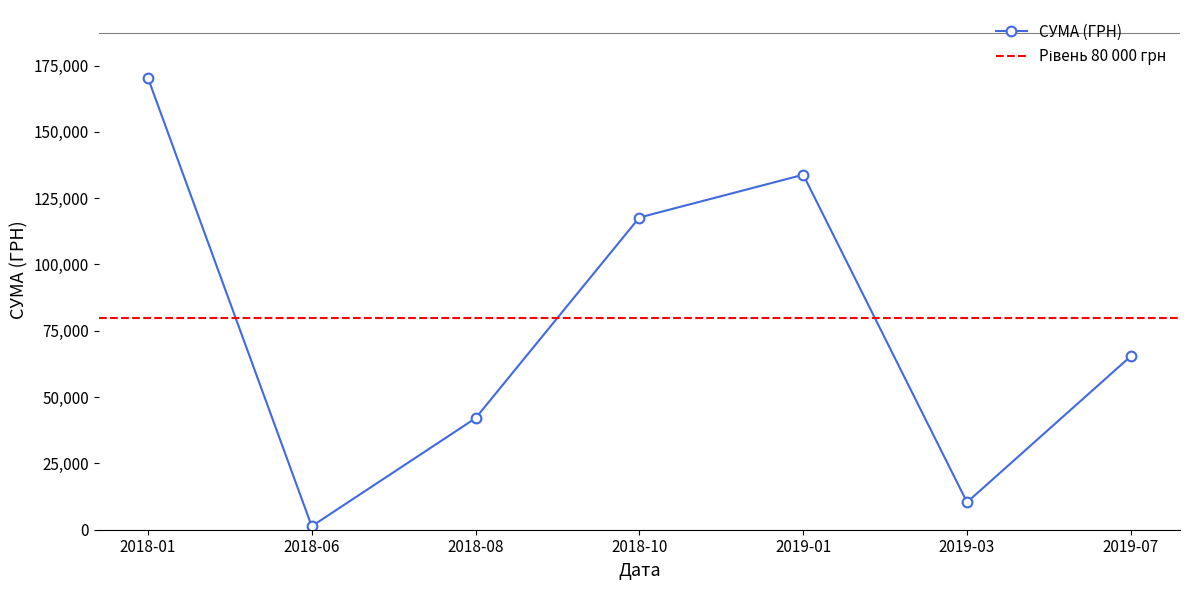

How many interior local valleys (lower than both neighbors) does the data have?

2